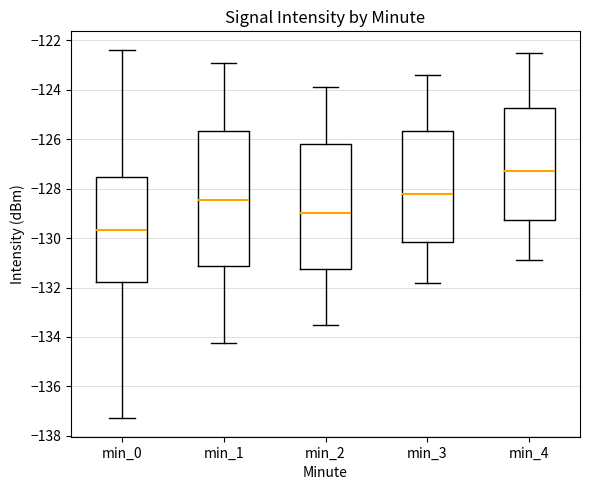

Reading left to right, read every box against the y-axis: the position of its median line, the range the box covers, and the ends of its whiskers. The values are not printed on the chart, so give them approximately, as read against the axis.

min_0: median -129.6, box -131.8 to -127.6, whiskers -137.2 to -122.4
min_1: median -128.4, box -131.2 to -125.6, whiskers -134.2 to -123.0
min_2: median -129.0, box -131.2 to -126.2, whiskers -133.4 to -123.8
min_3: median -128.2, box -130.2 to -125.6, whiskers -131.8 to -123.4
min_4: median -127.2, box -129.2 to -124.8, whiskers -130.8 to -122.4